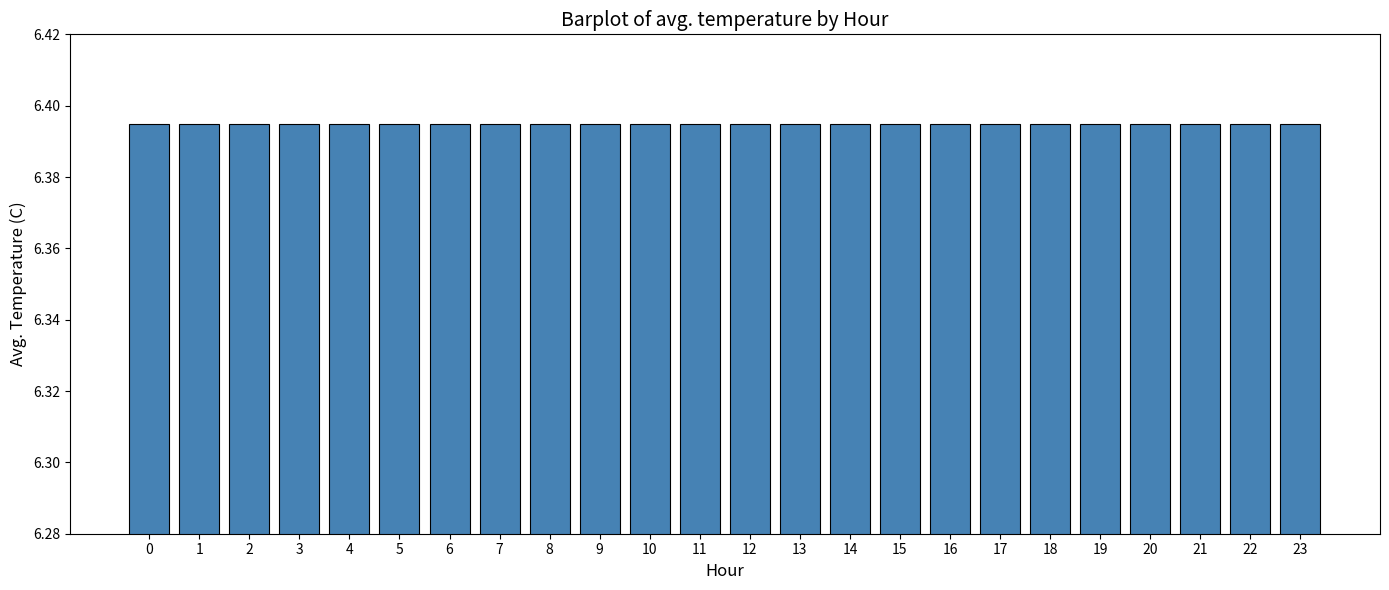

Rank the categories by value from highest to lowest.

21, 22, 20, 23, 19, 3, 2, 18, 1, 4, 0, 5, 17, 6, 7, 16, 8, 9, 15, 10, 14, 11, 13, 12